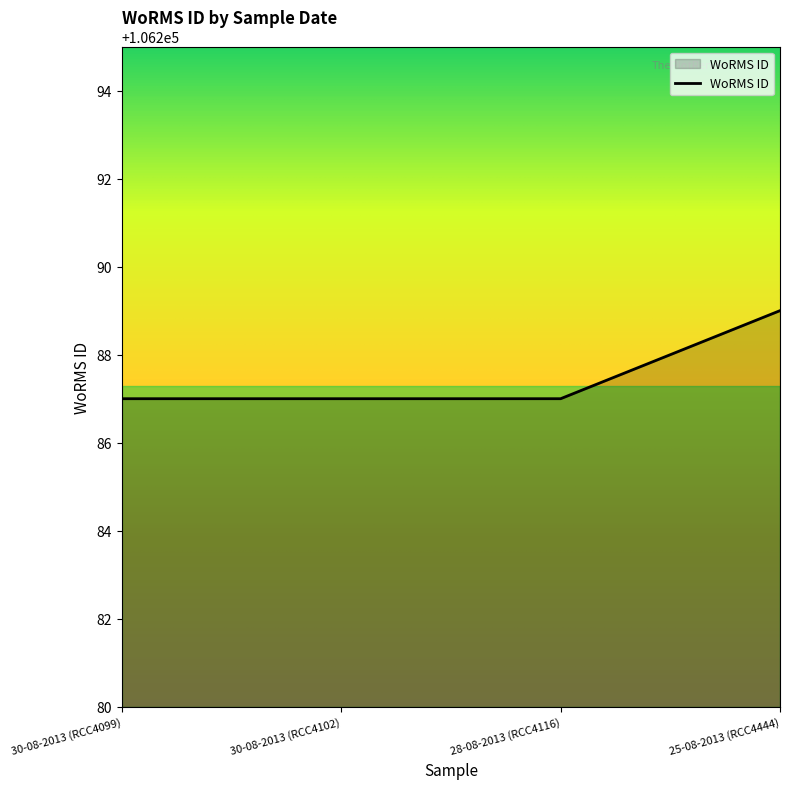

What is the smallest value displayed?

106287